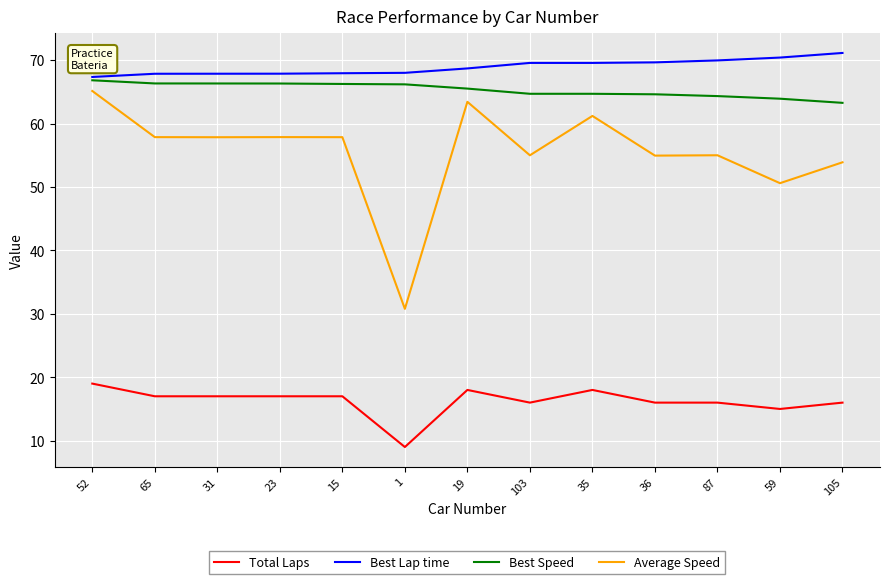

The value of Best Lap time at 15 is 67.9. True or false?

True